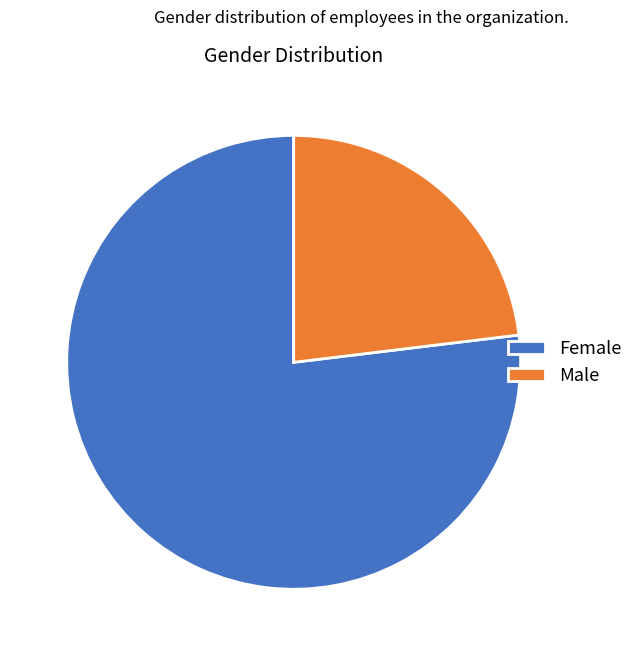

Is it true that Female is 77% of the pie?

True